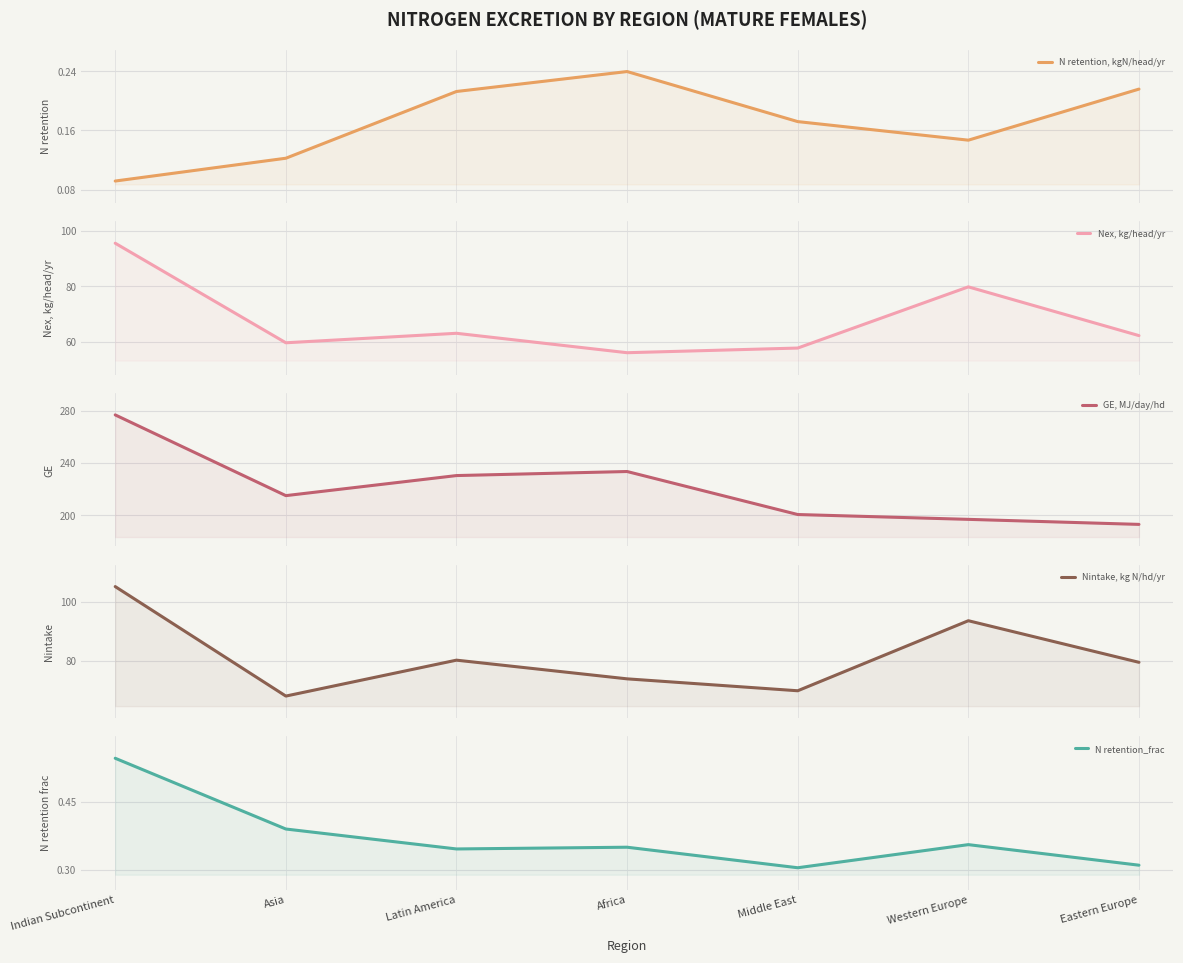

Reading left to right, list all the values displayed in this chart.

N retention, kgN/head/yr: 0.1	0.1	0.2	0.2	0.2	0.1	0.2
Nex, kg/head/yr: 95.5	59.8	63.2	56.2	57.9	79.8	62.3
GE, MJ/day/hd: 276.6	215.1	230.4	233.5	200.7	197.0	193.2
Nintake, kg N/hd/yr: 105.1	68.1	80.2	73.9	69.9	93.5	79.5
N retention_frac: 0.5	0.4	0.3	0.3	0.3	0.4	0.3